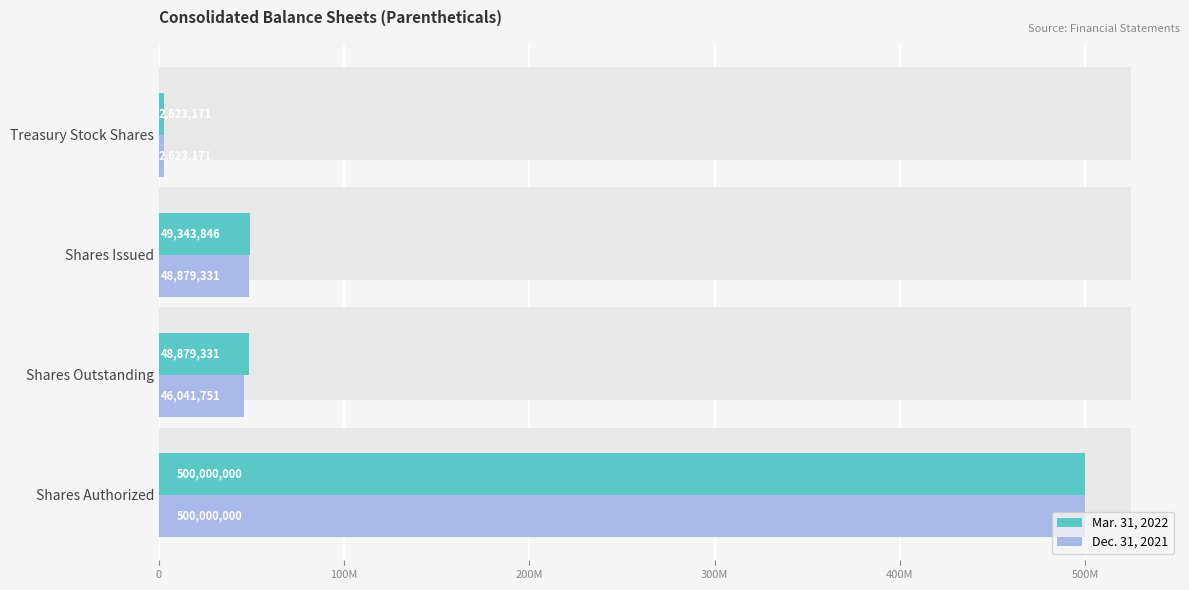

What position from the left is Shares Issued?

3